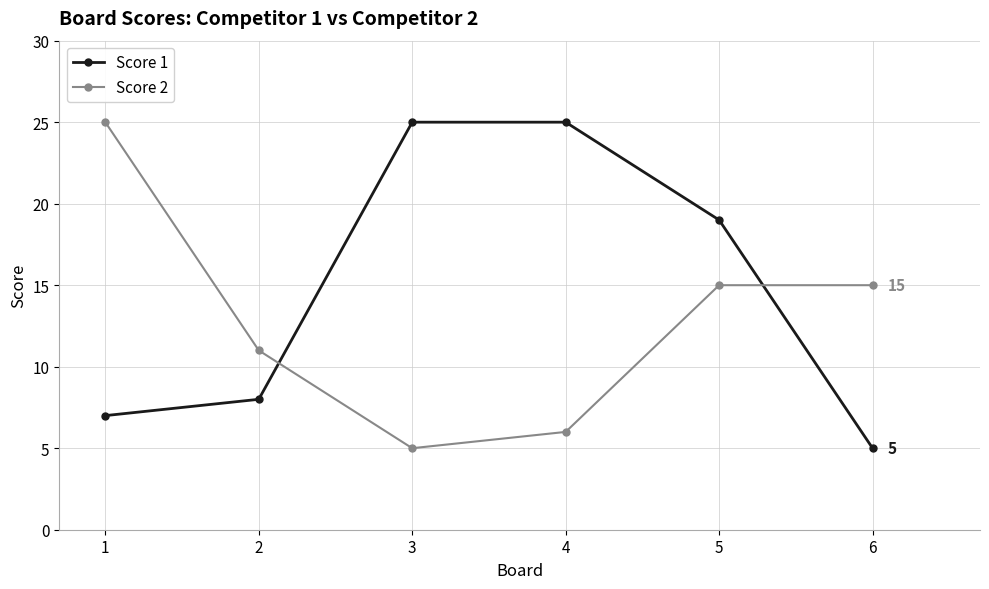

What is the total value across all series at 6?

20